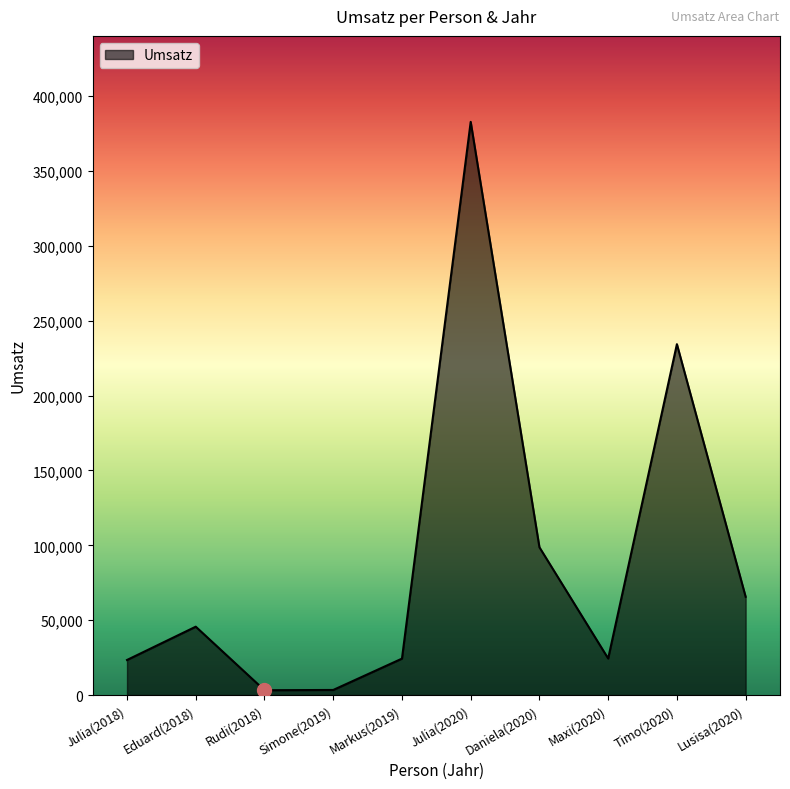

What is the change in value from Rudi(2018) to Timo(2020)?

+231083